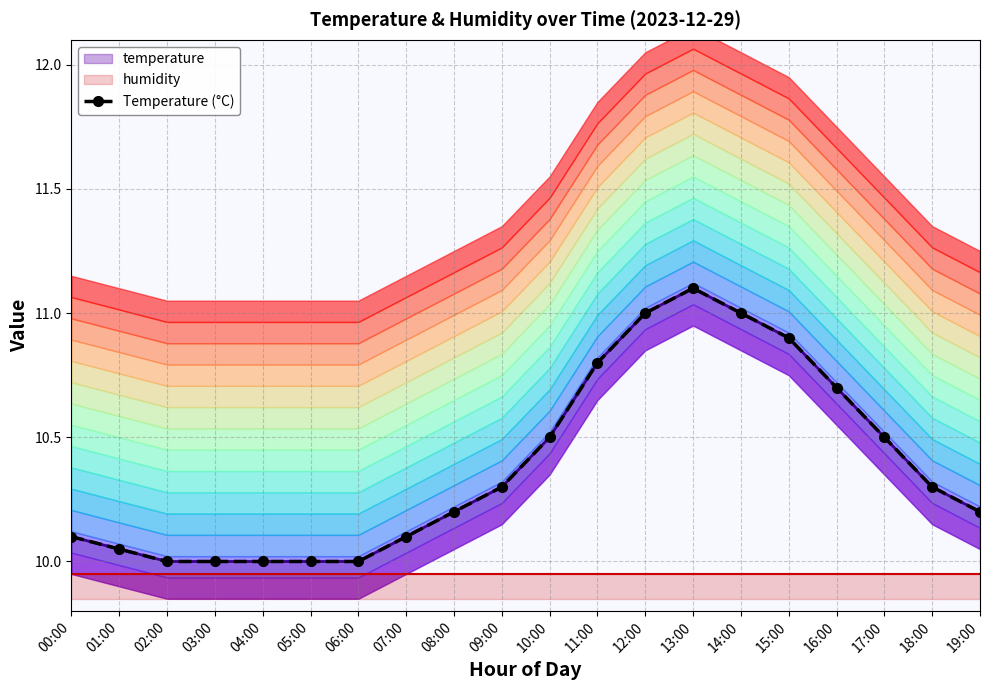

At which category does the chart reach its minimum across all series?

02:00